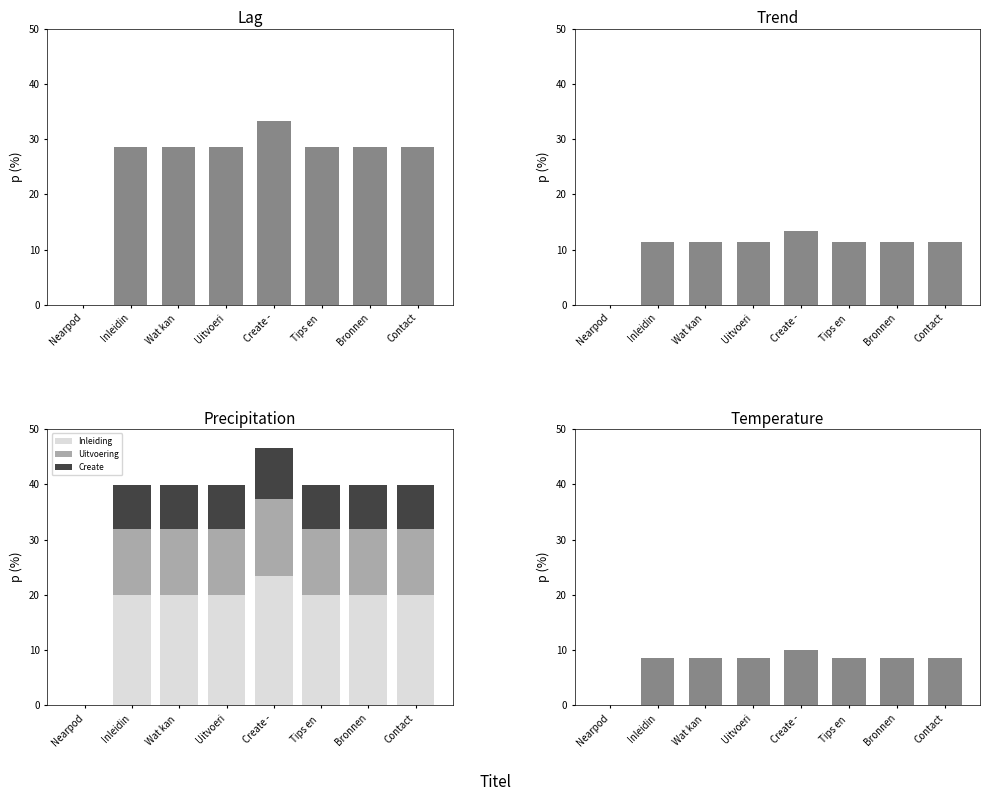

Is it true that Temperature equals 2.7 at Create -?

False